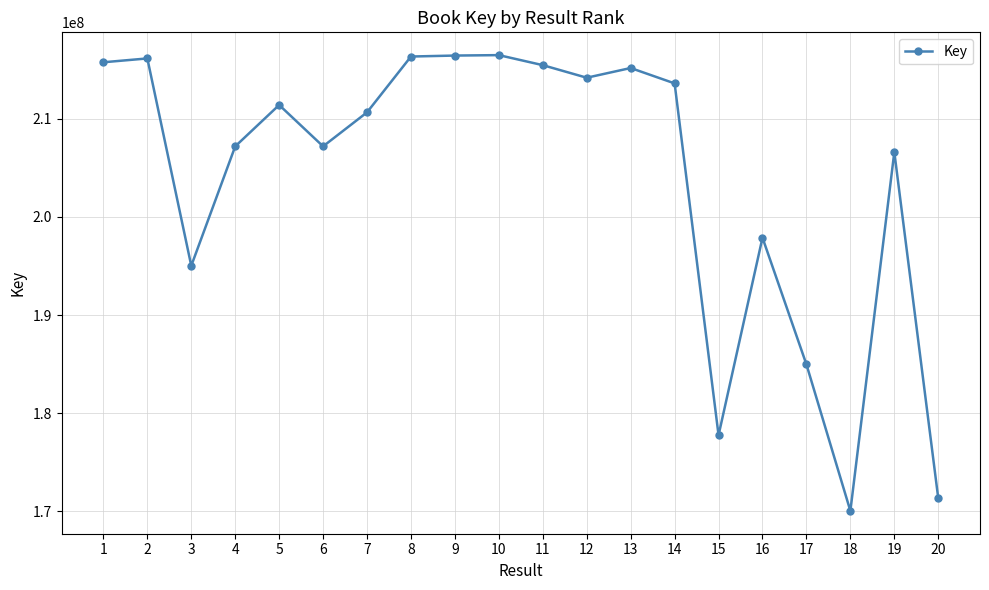

Is it true that the value at 3 is 300267678?

False